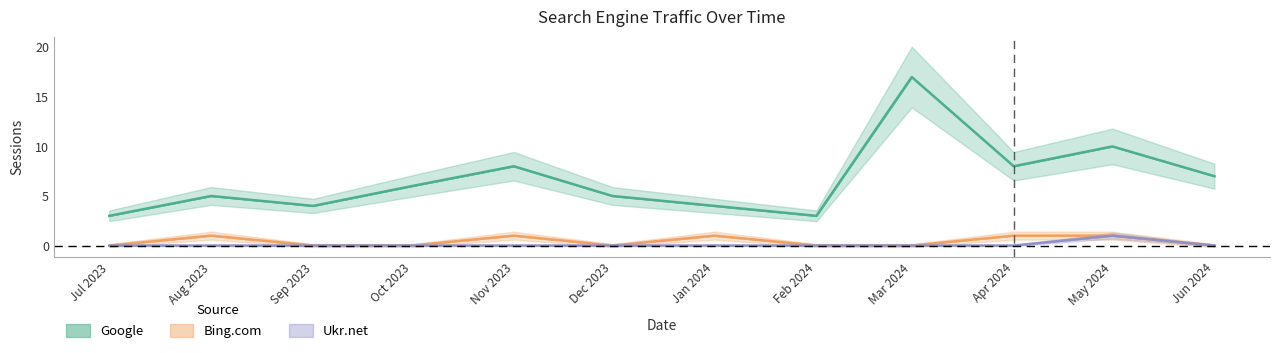

Reading right to left, list all the values displayed in this chart.

Google: Jun 2024=7	May 2024=10	Apr 2024=8	Mar 2024=17	Feb 2024=3	Jan 2024=4	Dec 2023=5	Nov 2023=8	Oct 2023=6	Sep 2023=4	Aug 2023=5	Jul 2023=3
Bing.com: Jun 2024=0	May 2024=1	Apr 2024=1	Mar 2024=0	Feb 2024=0	Jan 2024=1	Dec 2023=0	Nov 2023=1	Oct 2023=0	Sep 2023=0	Aug 2023=1	Jul 2023=0
Ukr.net: Jun 2024=0	May 2024=1	Apr 2024=0	Mar 2024=0	Feb 2024=0	Jan 2024=0	Dec 2023=0	Nov 2023=0	Oct 2023=0	Sep 2023=0	Aug 2023=0	Jul 2023=0